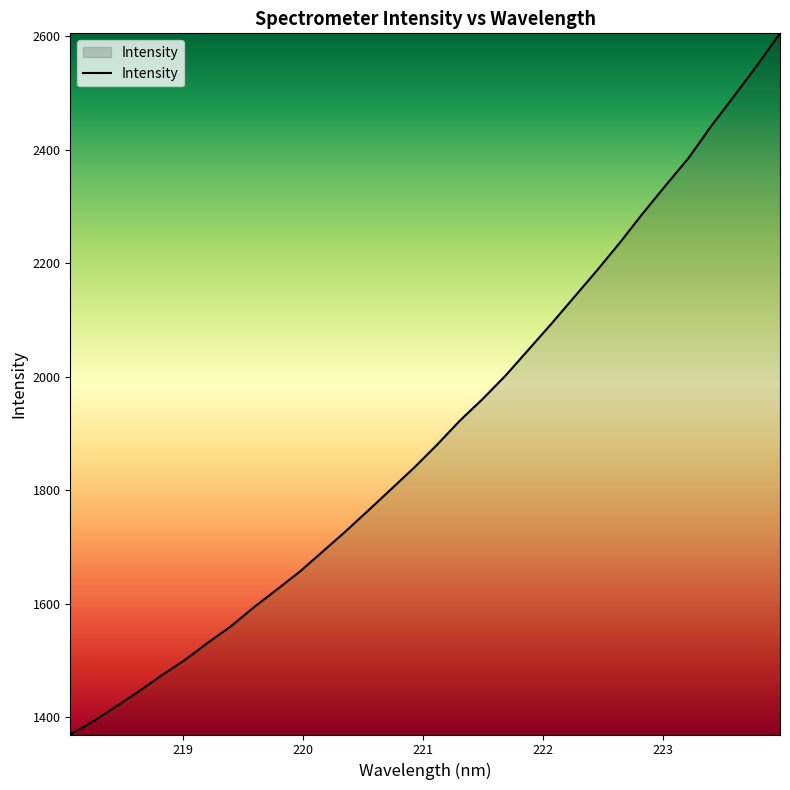

Does the chart have visible grid lines?

No